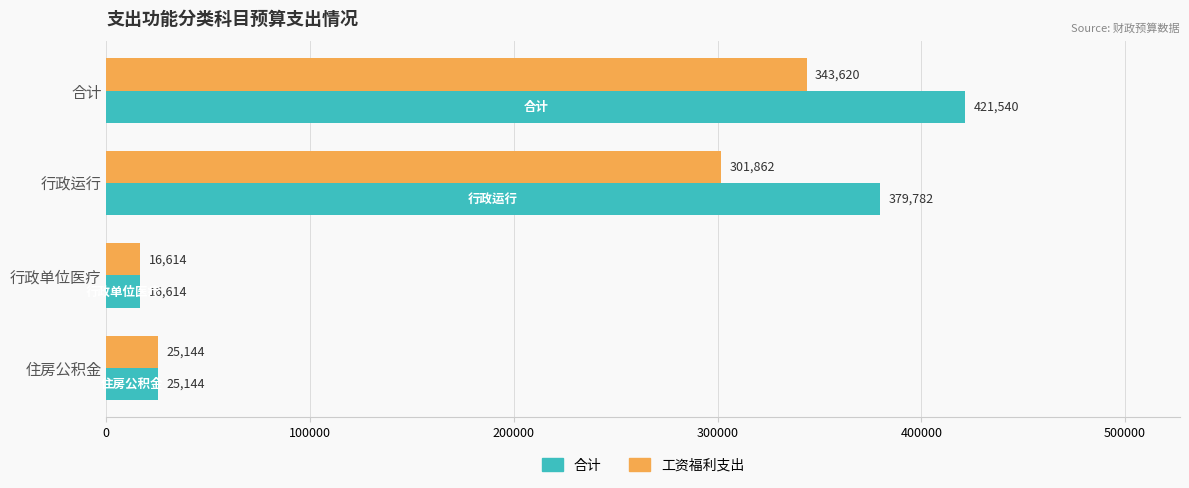

What is the approximate value of 工资福利支出 at 合计?

343620.4